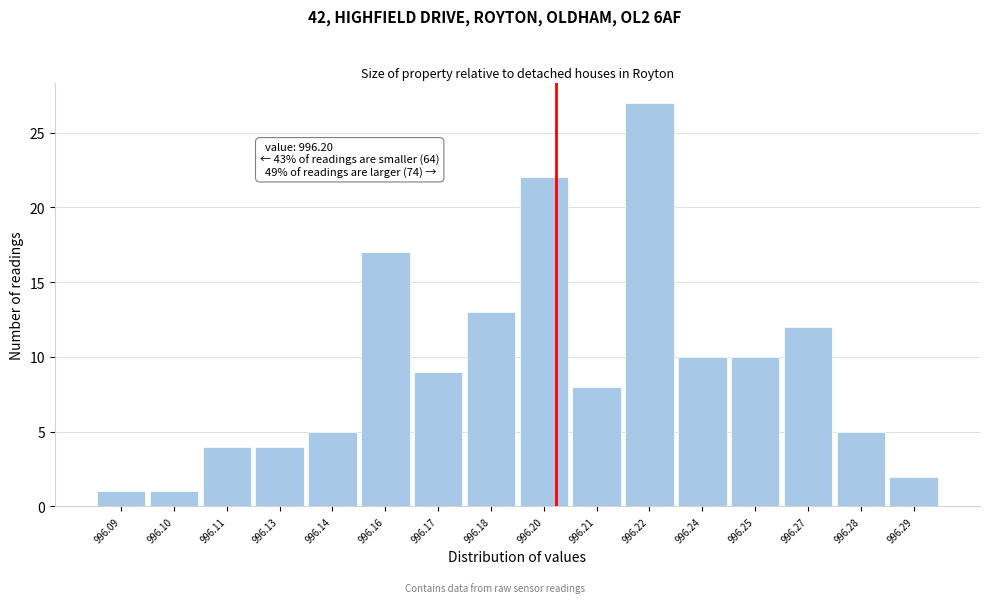

Reading left to right, transcribe all the data shown in this chart.

1	1	4	4	5	17	9	13	22	8	27	10	10	12	5	2